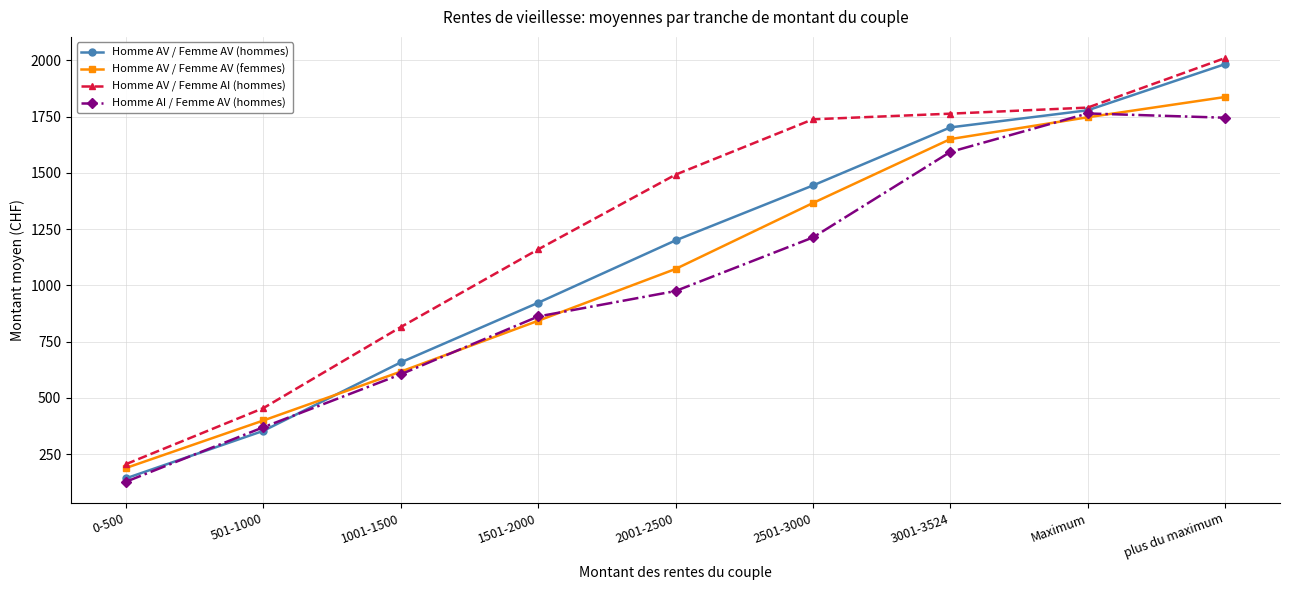

Which series changed the most between 1001-1500 and 1501-2000?

Homme AV / Femme AI (hommes)